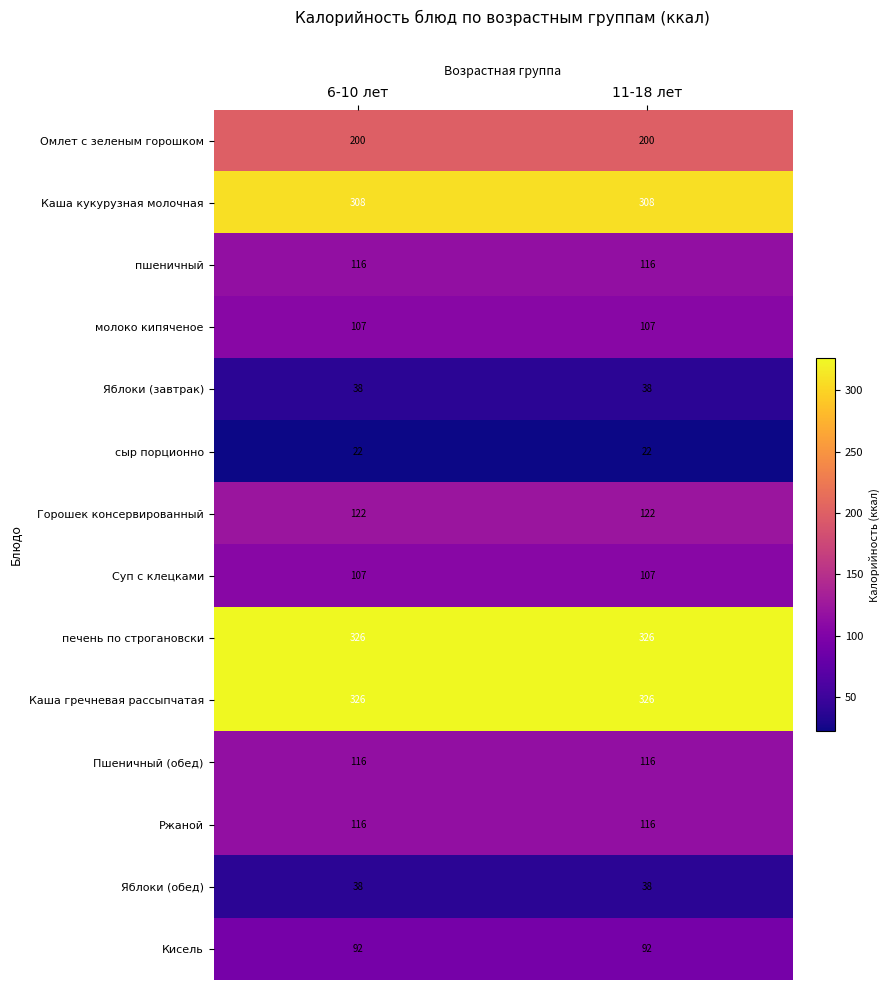

What is the total value across all series at 11-18 лет?

2034